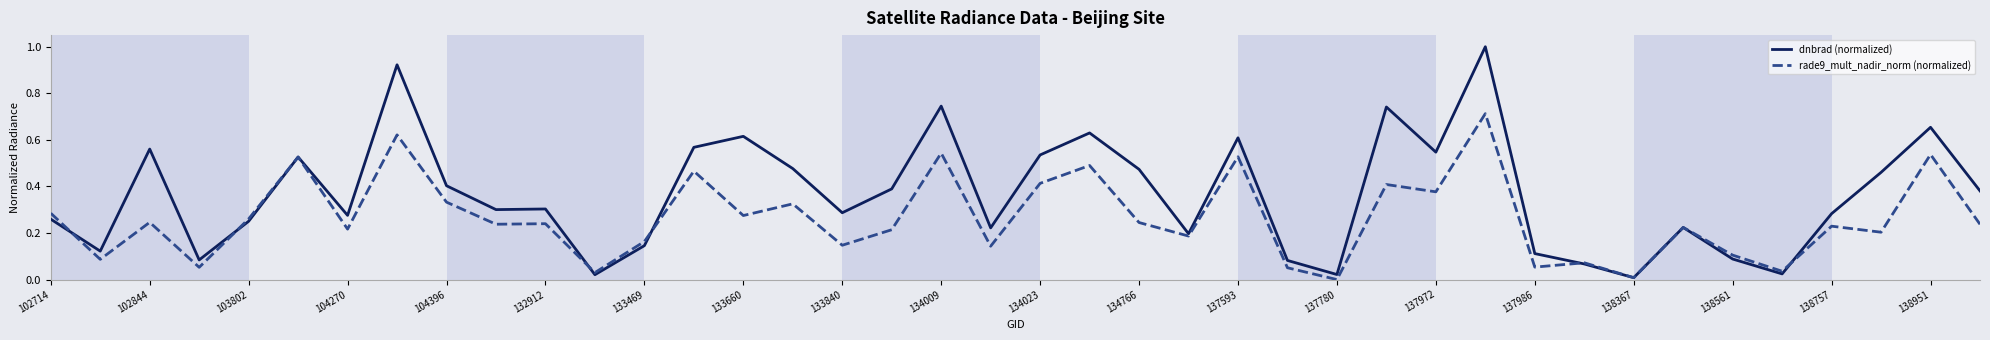

True or false: rade9_mult_nadir_norm (normalized) has more than 2 points higher than both neighbors.

True